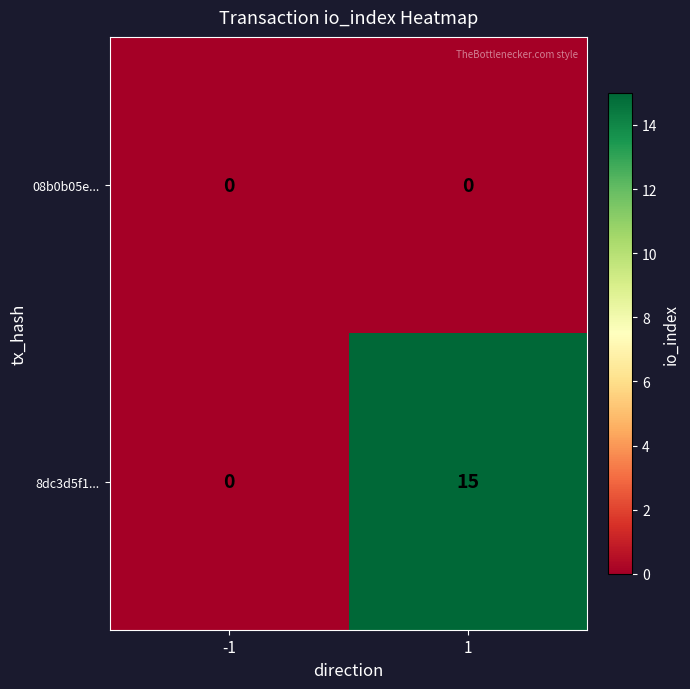

At how many categories does at least one series exceed 5?

1